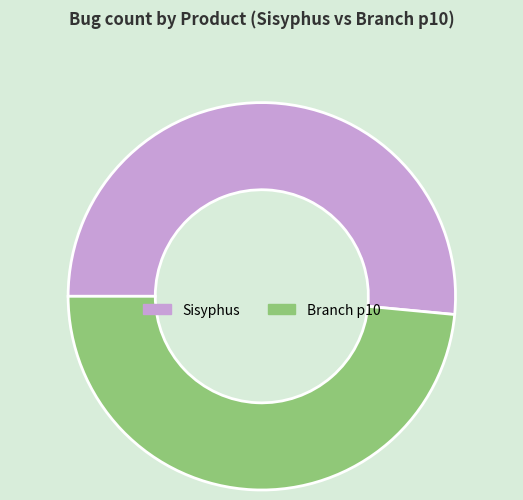

Rank the categories by value from highest to lowest.

Sisyphus, Branch p10